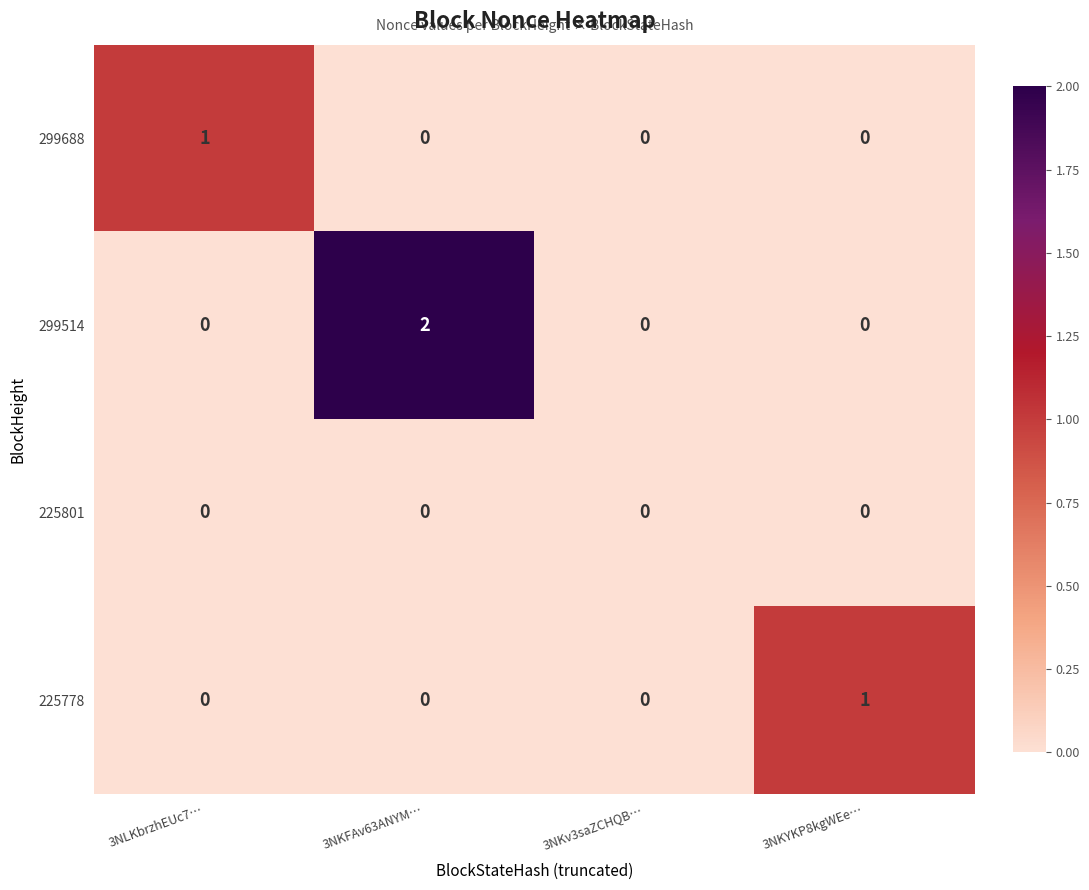

How many series are shown in this chart?

4